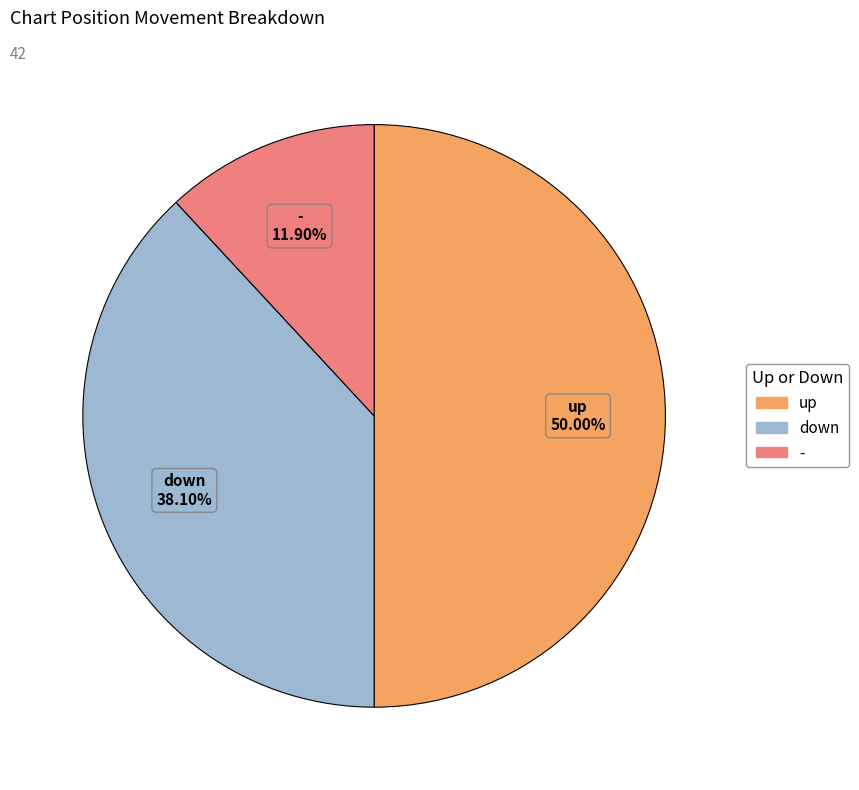

What percentage do - and up together represent?

61.9%